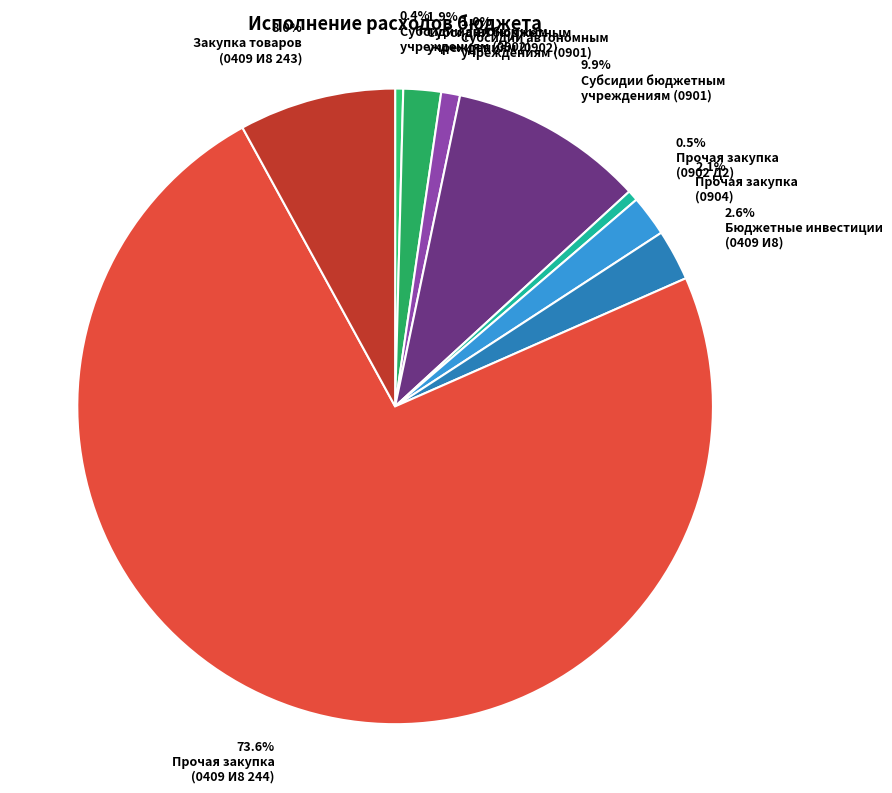

Does any single category account for the majority?

Yes